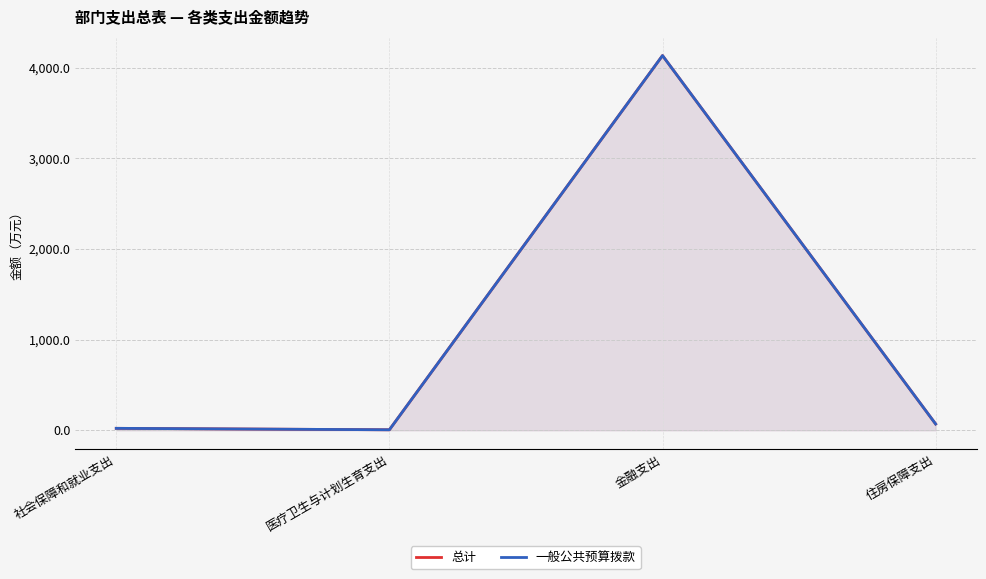

What is the total value across all series at 社会保障和就业支出?

44.0